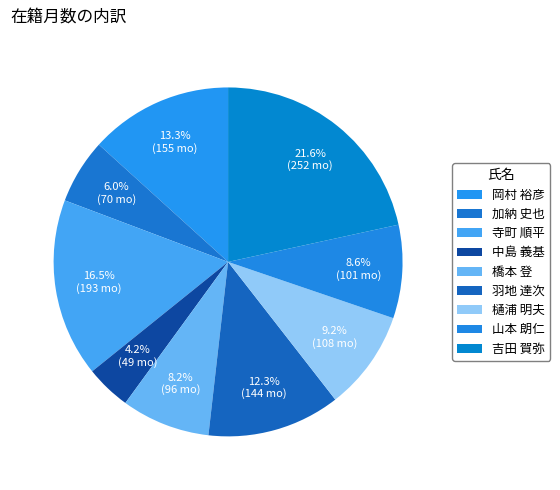

What percentage is the 寺町 順平 slice, to the nearest percent?

17%